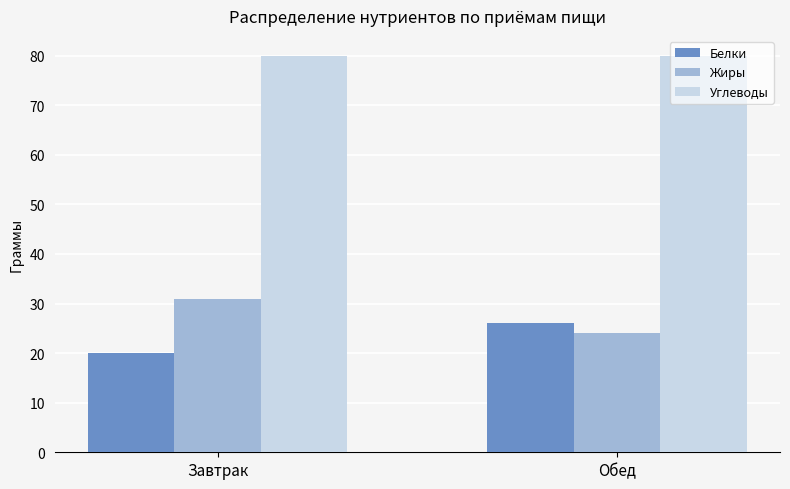

What are all the series names shown in the legend?

Белки, Жиры, Углеводы